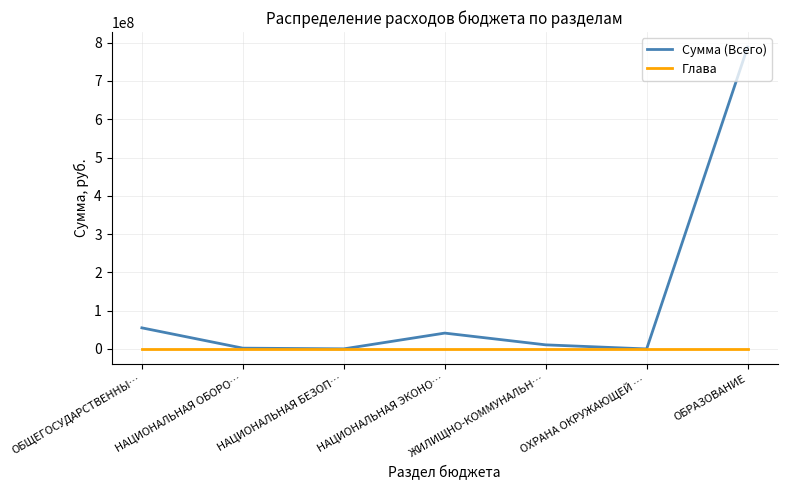

Which series has the largest total across all categories?

Сумма (Всего)